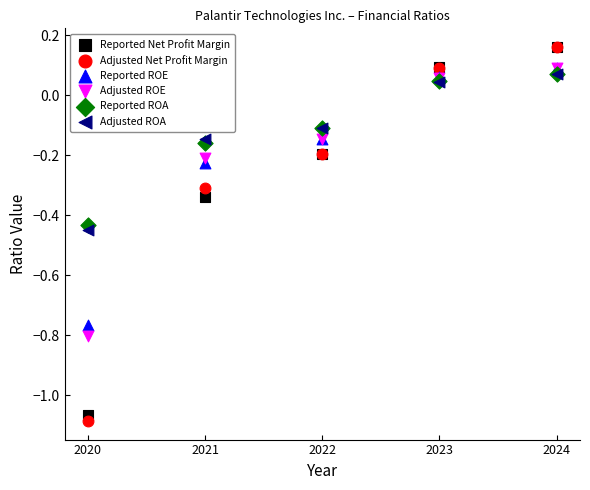

Which series reaches the minimum Y coordinate?

Adjusted Net Profit Margin